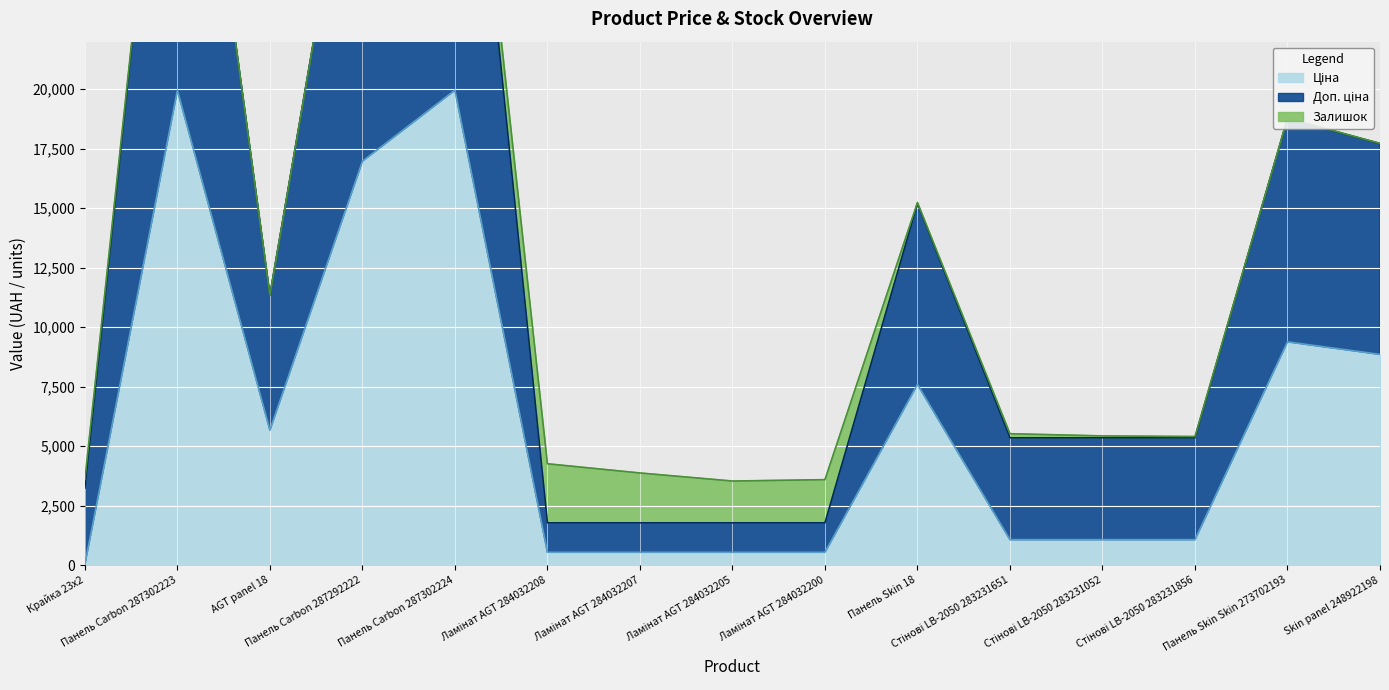

Which category has the highest value in the Доп. ціна series?

Панель Carbon 287302223